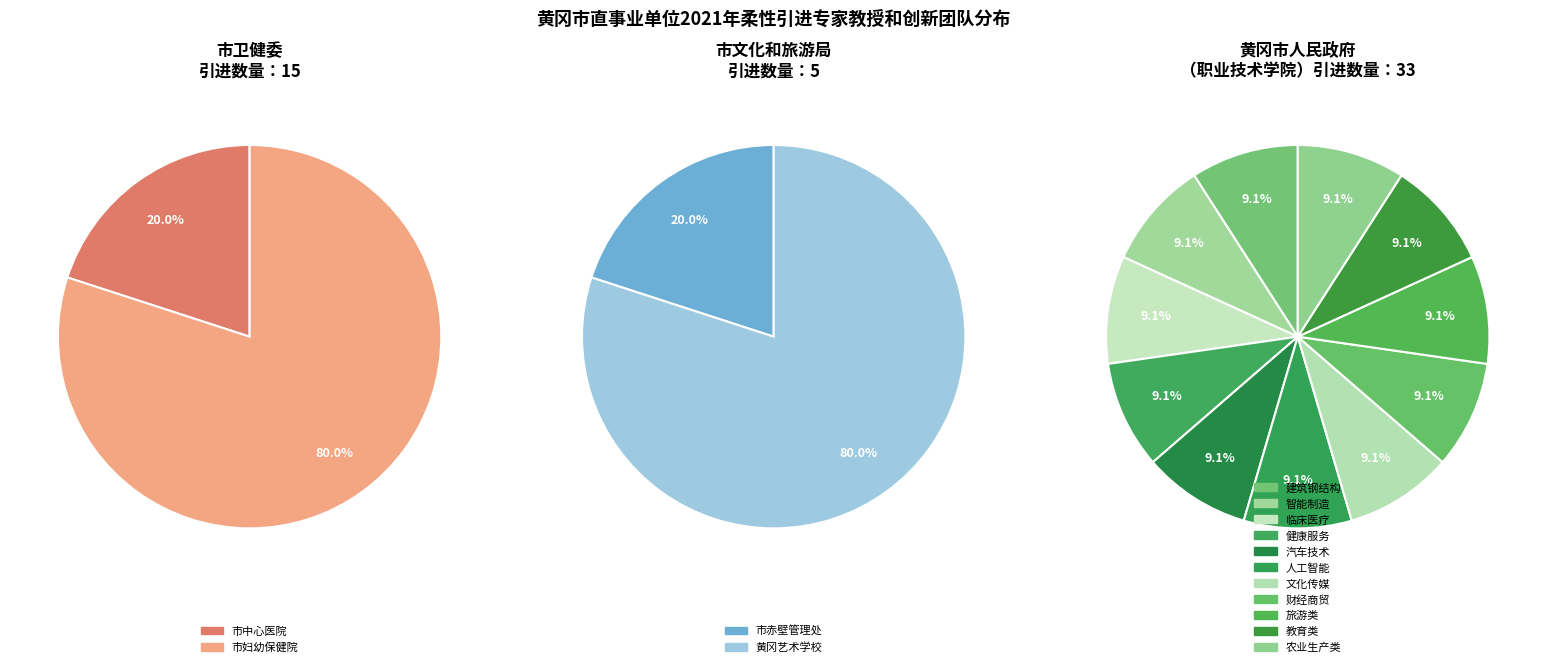

Which category has the smallest portion of the pie?

市文化和旅游局